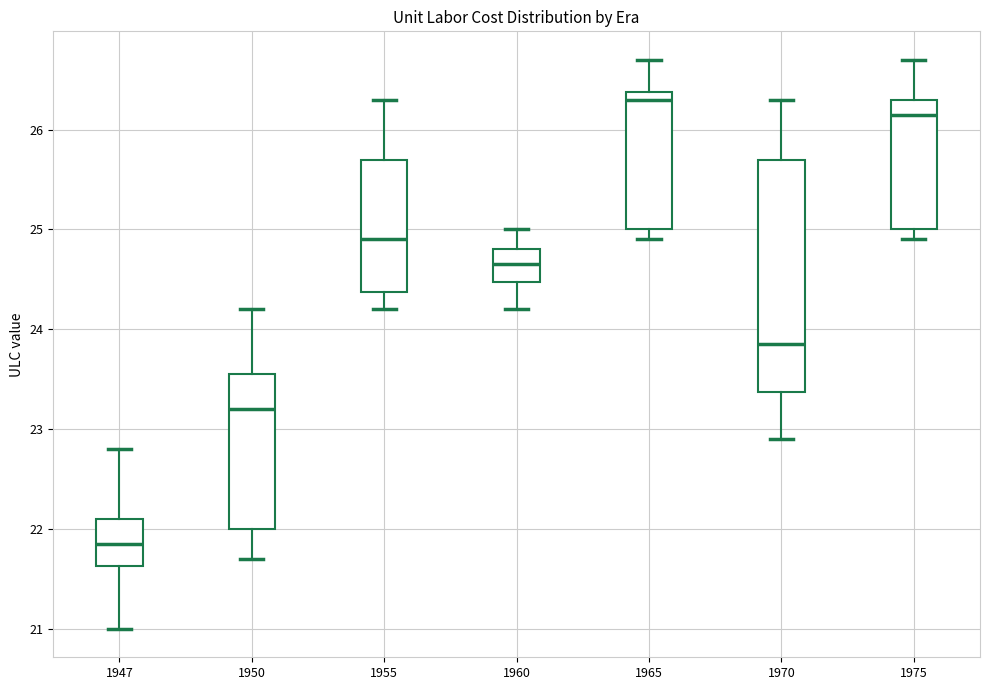

Which box has the highest median line?

1965